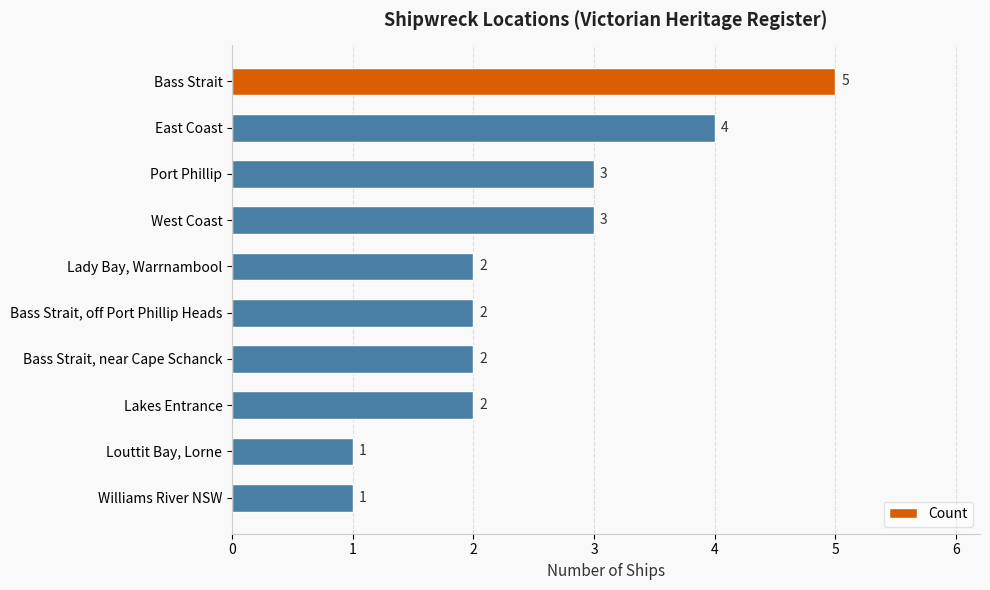

Which has a higher value, East Coast or Lakes Entrance?

East Coast